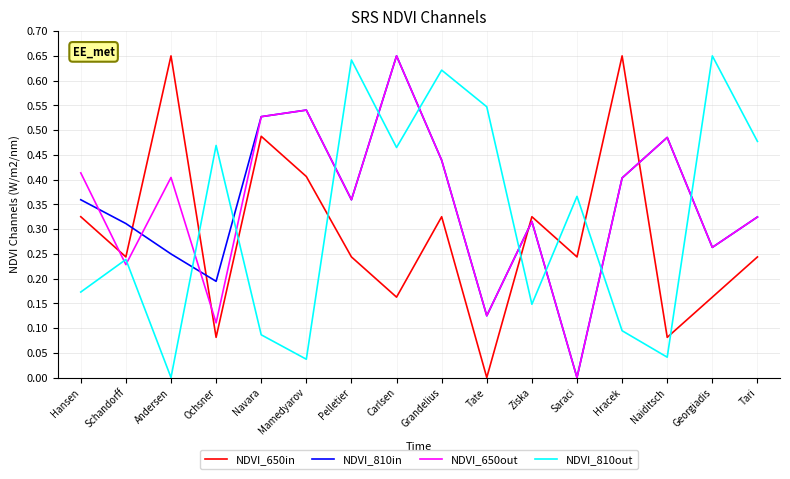

The NDVI_650out series shows 0.3 at Hracek. True or false?

False